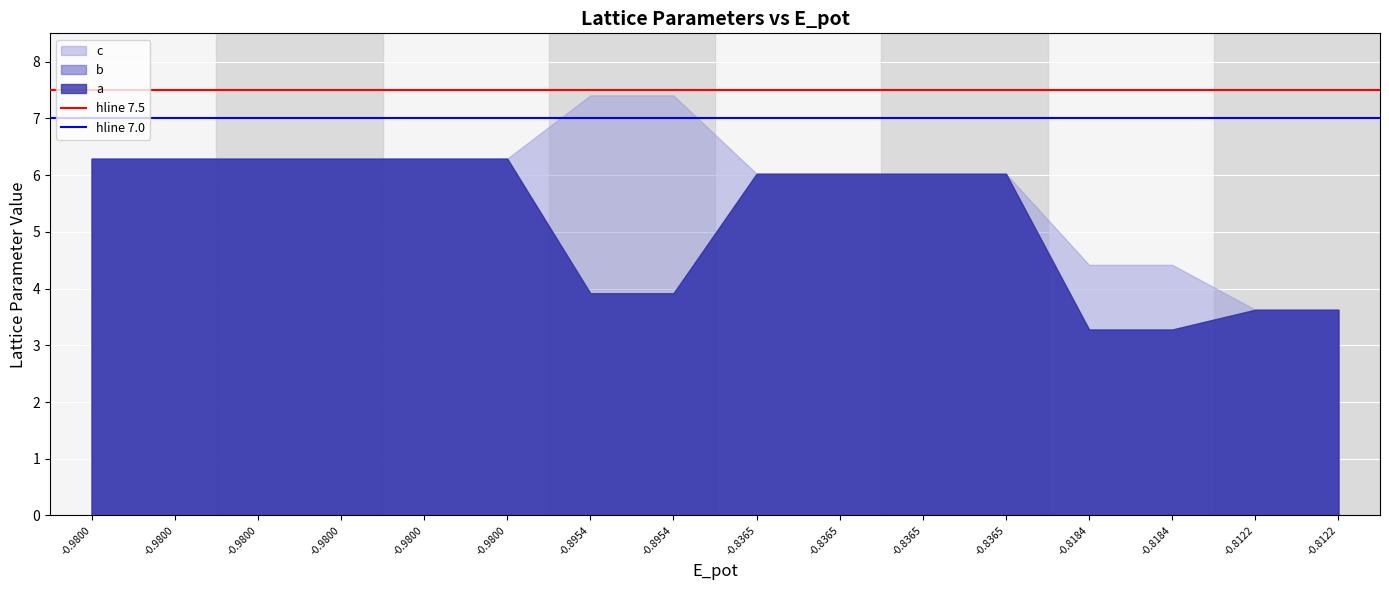

The hline 7.0 series shows 11.6 at -0.9800. True or false?

False